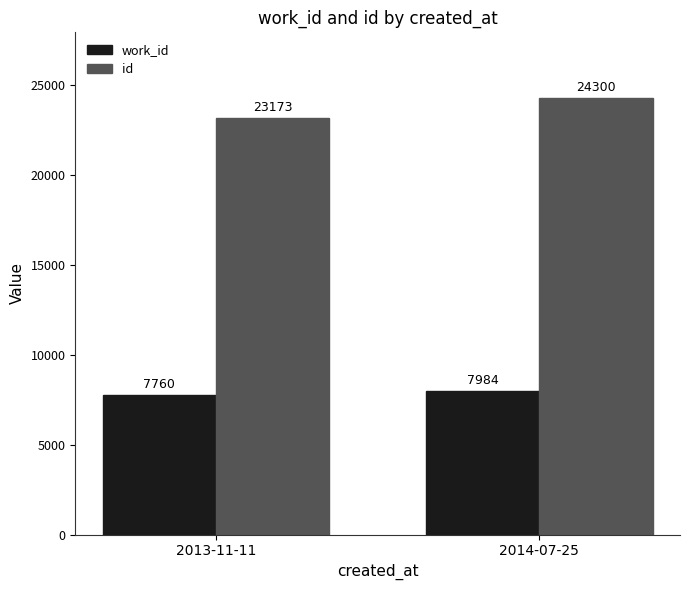

What is the approximate value of id at 2013-11-11, to the nearest 10?

23170